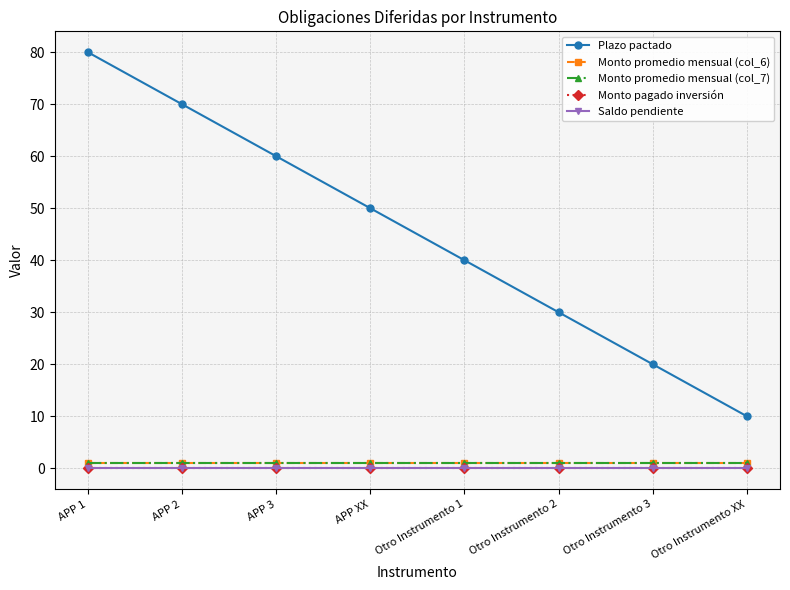

True or false: Saldo pendiente and Monto promedio mensual (col_7) cross at least once.

False